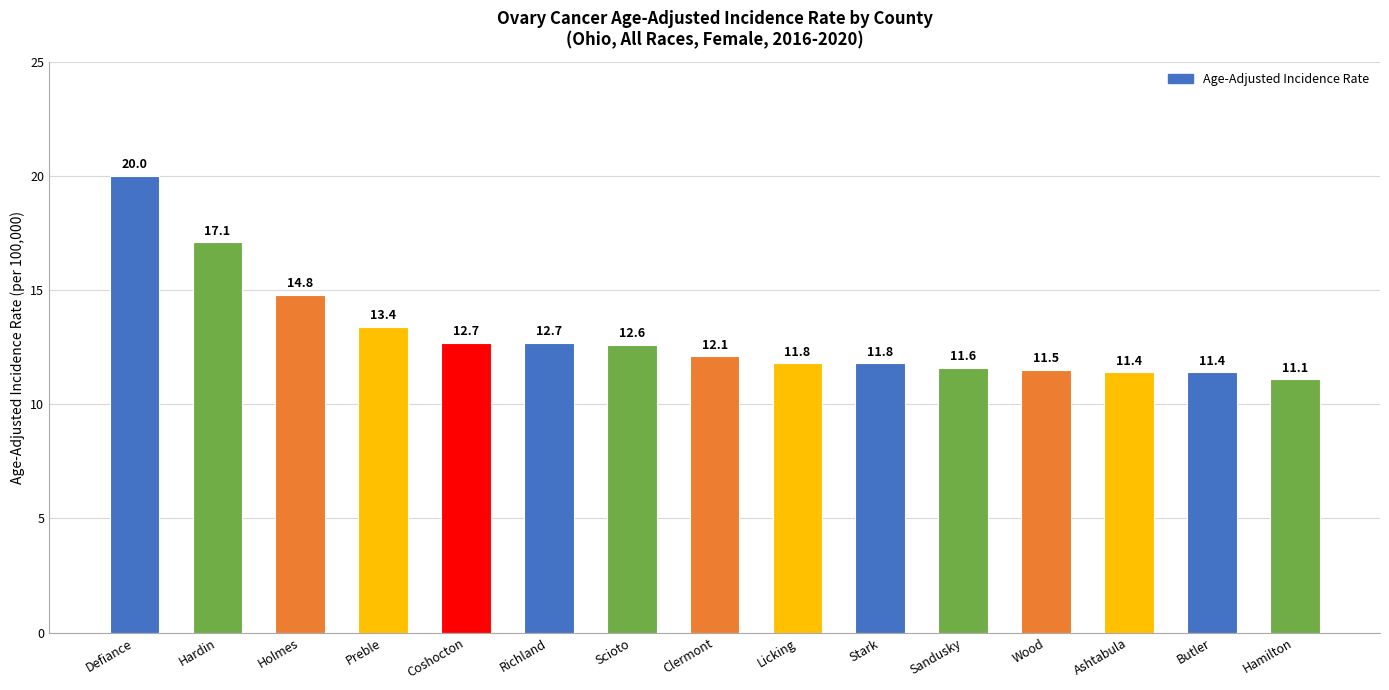

What is the value of the 1st bar from the left?

20.0